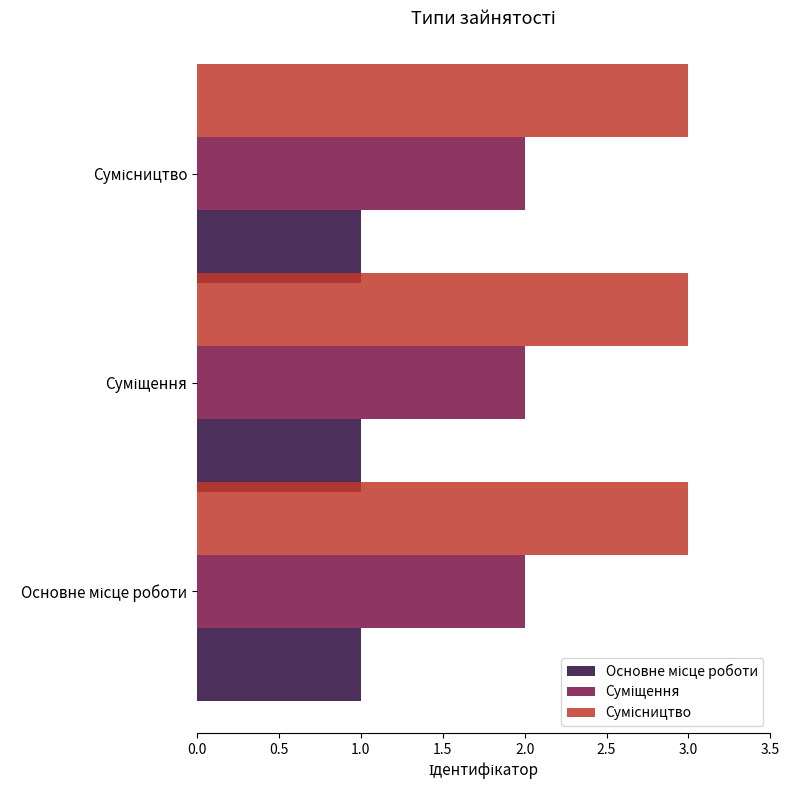

What is the maximum value shown in the chart?

3